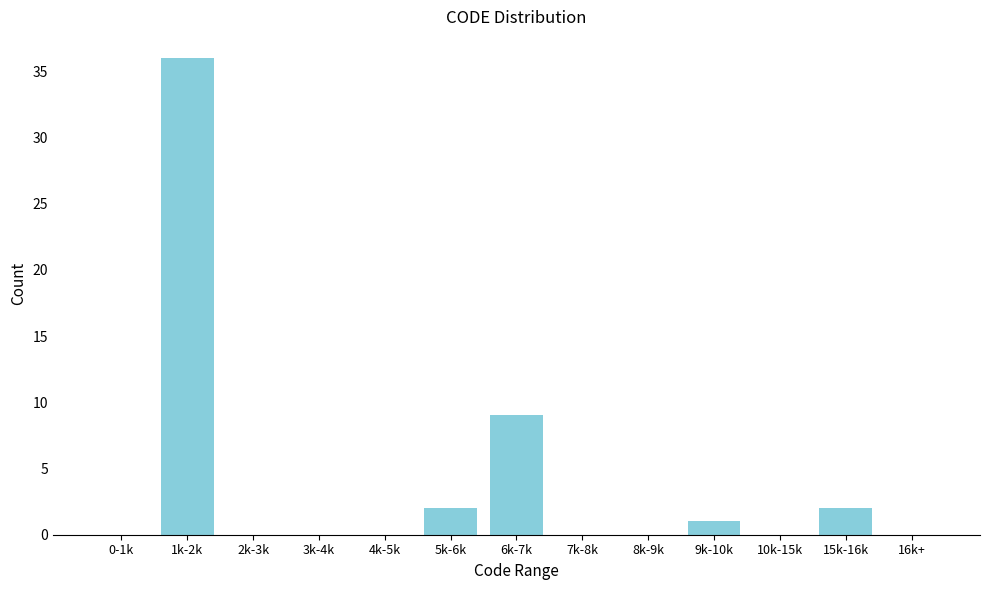

Reading right to left, transcribe all the data shown in this chart.

16k+=0	15k-16k=2	10k-15k=0	9k-10k=1	8k-9k=0	7k-8k=0	6k-7k=9	5k-6k=2	4k-5k=0	3k-4k=0	2k-3k=0	1k-2k=36	0-1k=0